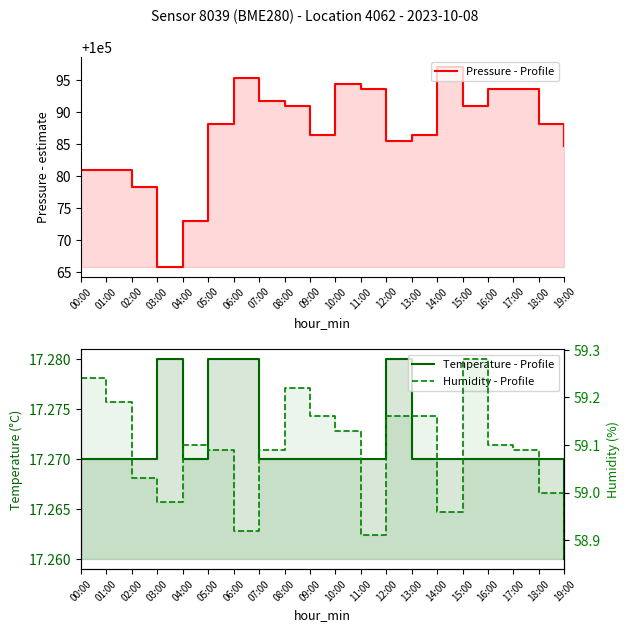

How many lines are shown in the chart?

3